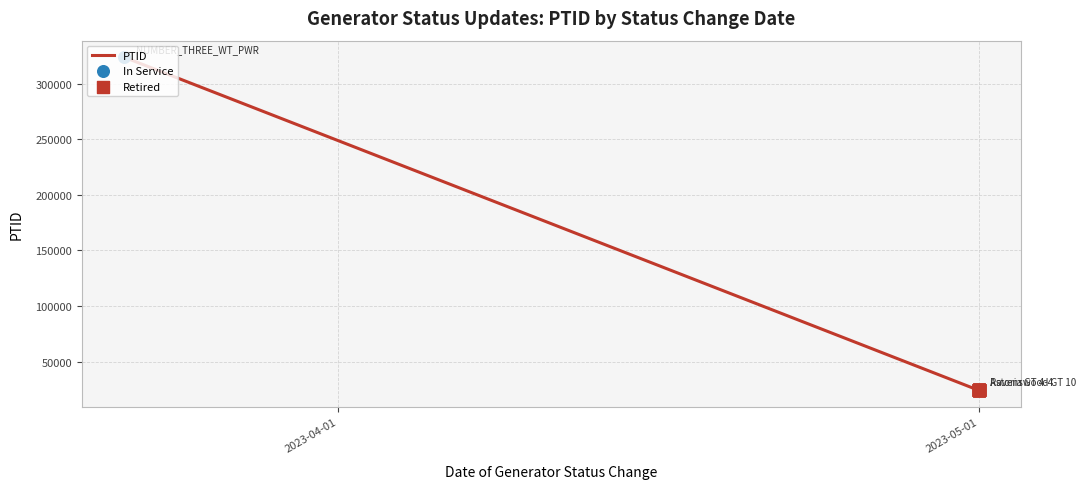

What is the ratio of the value at 2023-05-01 to the value at 2023-05-01?

1.0